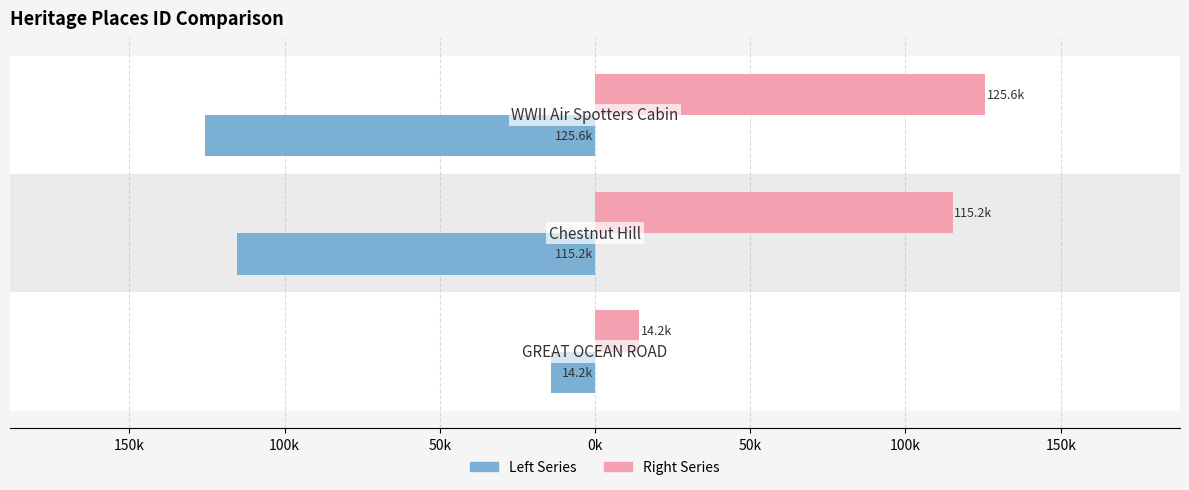

What are all the series names shown in the legend?

Left Series, Right Series